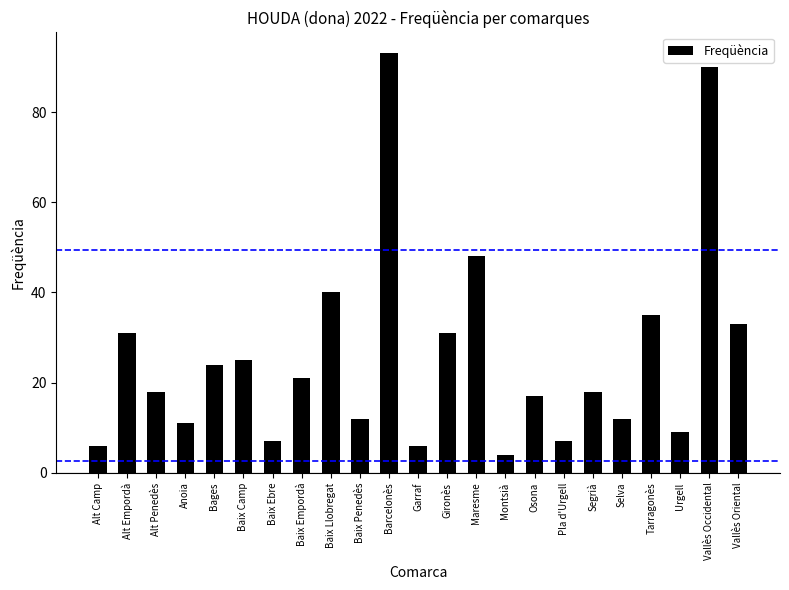

What is the smallest value displayed?

4